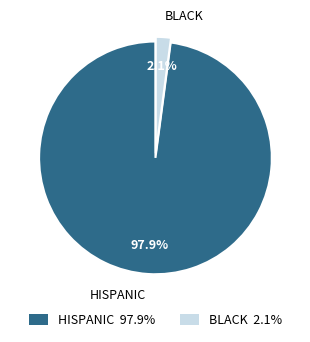

Which category accounts for the majority?

HISPANIC